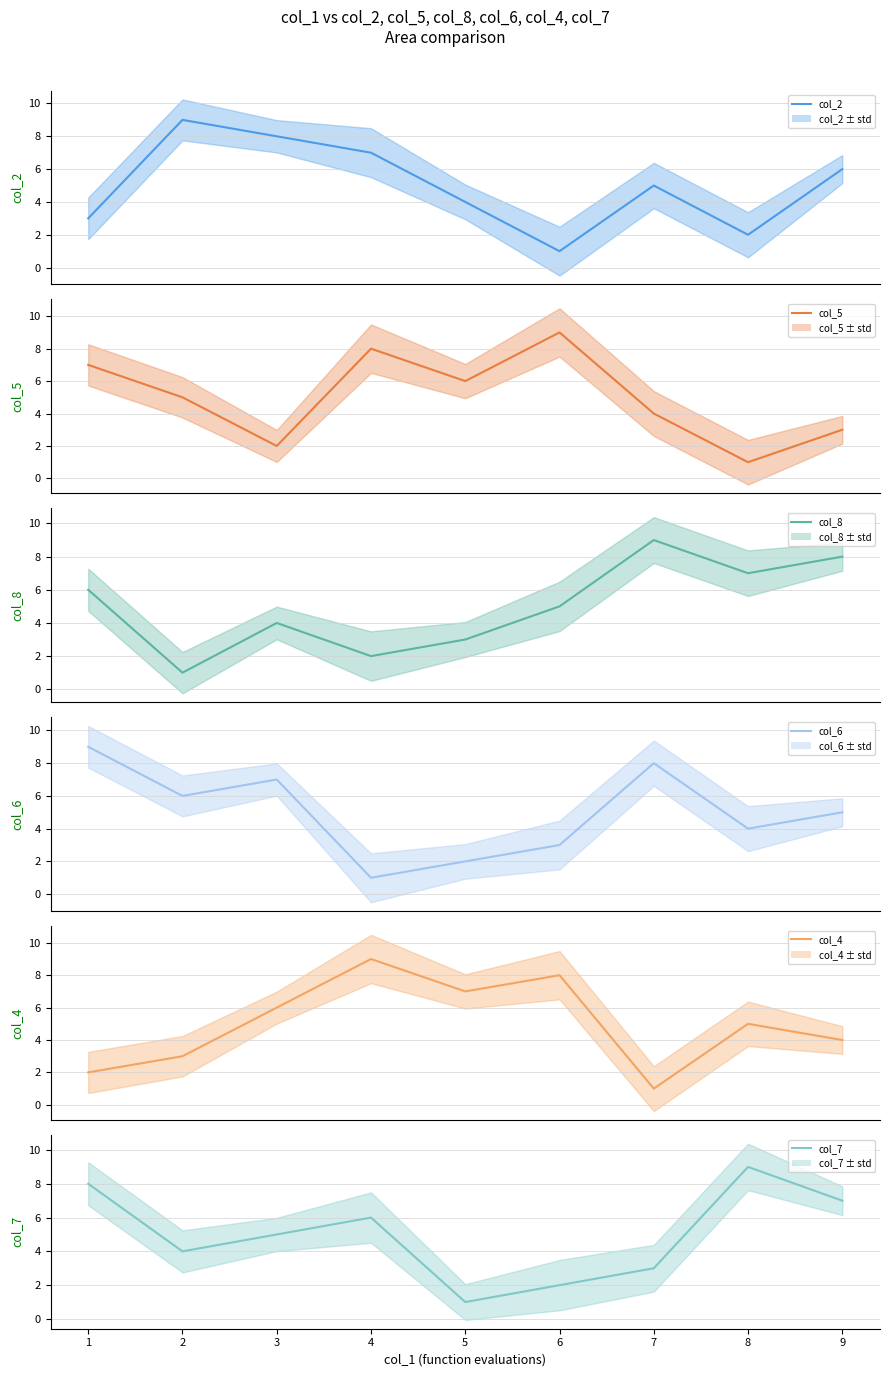

How many data points does each series have?

9